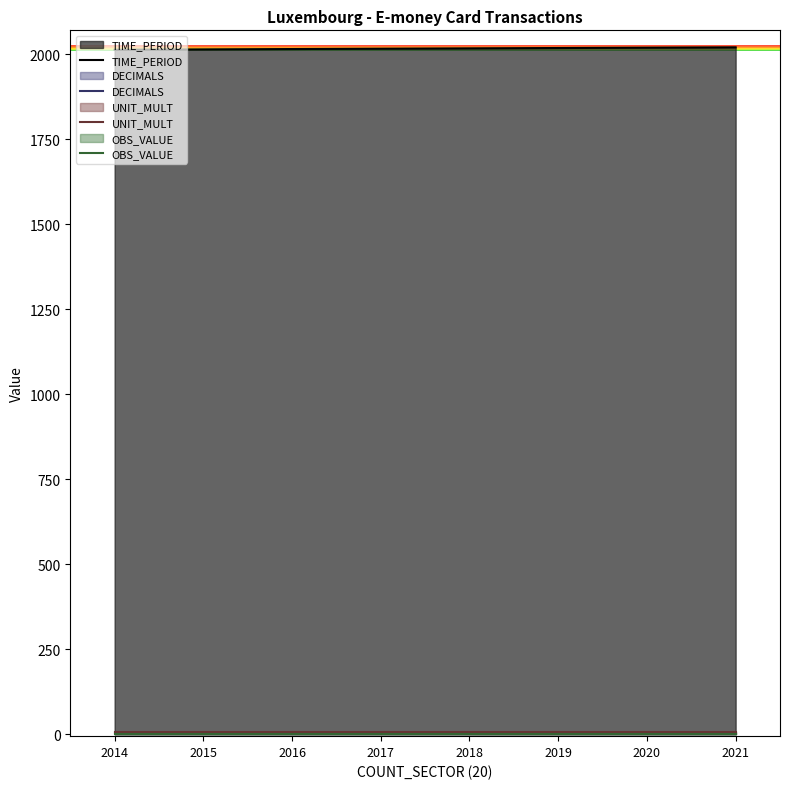

True or false: UNIT_MULT and TIME_PERIOD intersect in this chart.

False